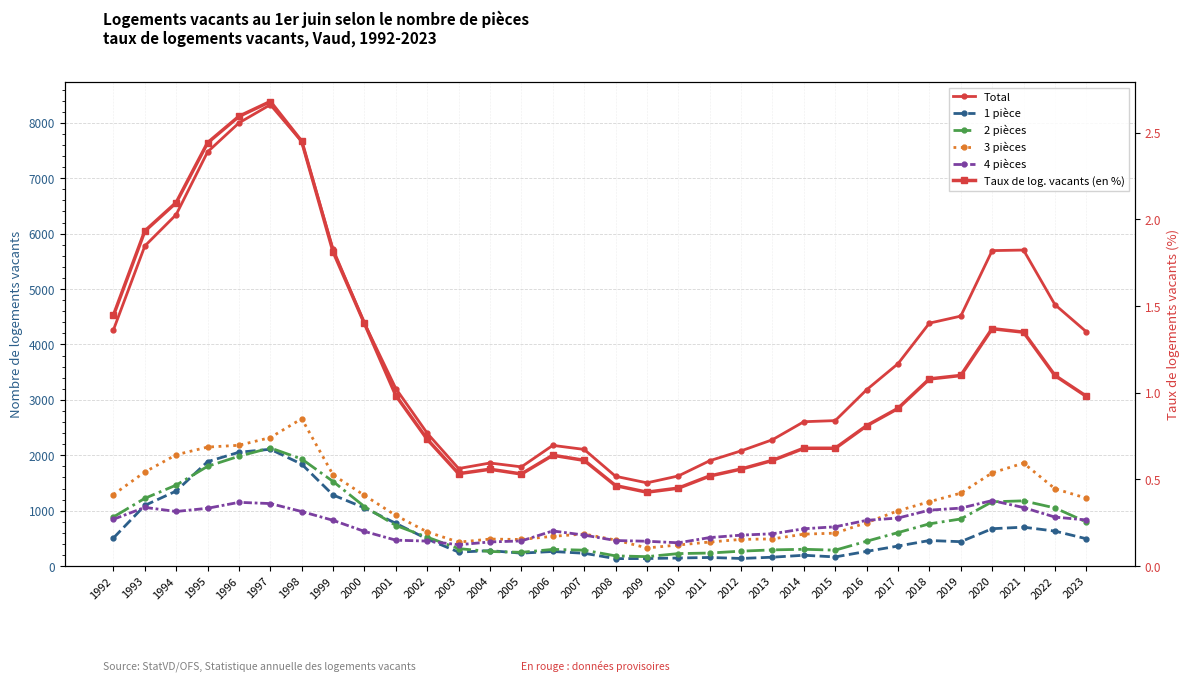

What is the highest value of the Taux de log. vacants (en %) series?

2.7